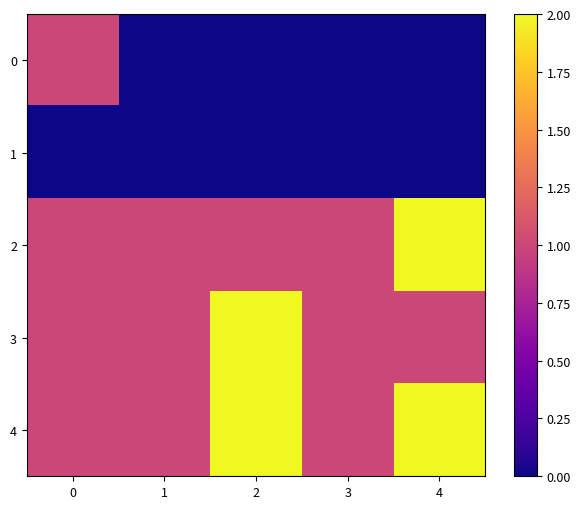

Reading left to right, list all the values displayed in this chart.

0: 0=1	1=0	2=0	3=0	4=0
1: 0=0	1=0	2=0	3=0	4=0
2: 0=1	1=1	2=1	3=1	4=2
3: 0=1	1=1	2=2	3=1	4=1
4: 0=1	1=1	2=2	3=1	4=2